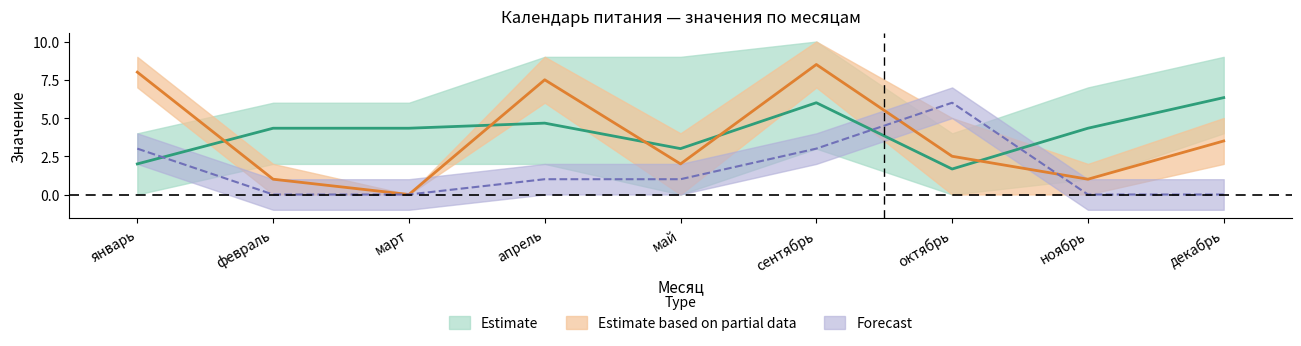

What is the label of the 7th point from the right?

март